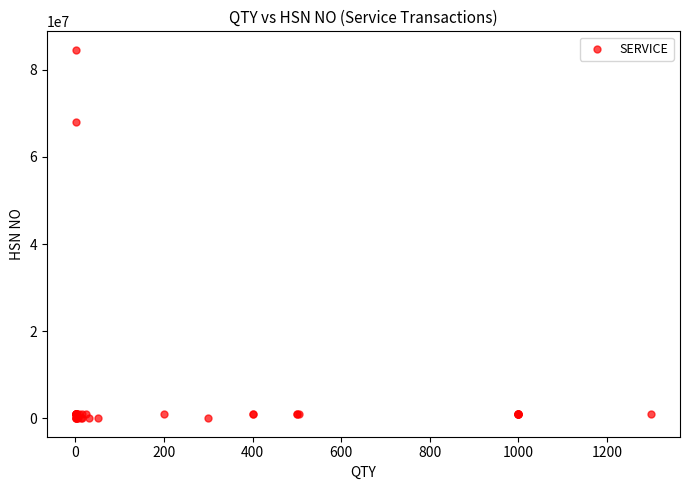

What Y value in the scatter plot is closest to 42300702?

68042110